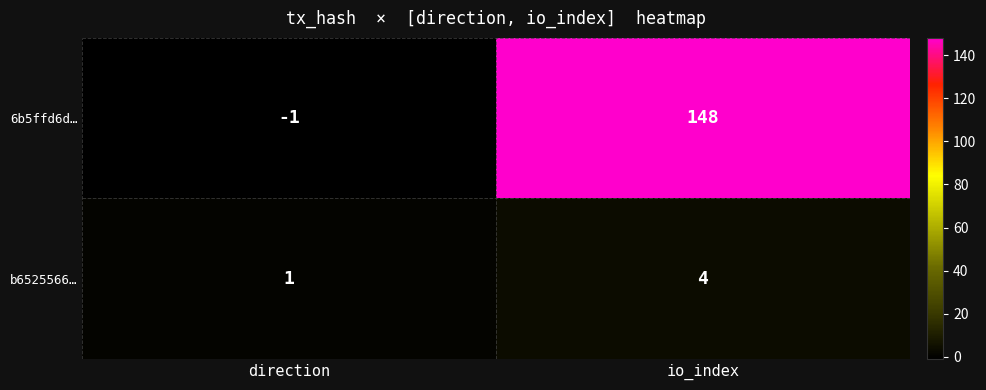

What is the difference between the maximum and minimum values in the 6b5ffd6d… series?

149